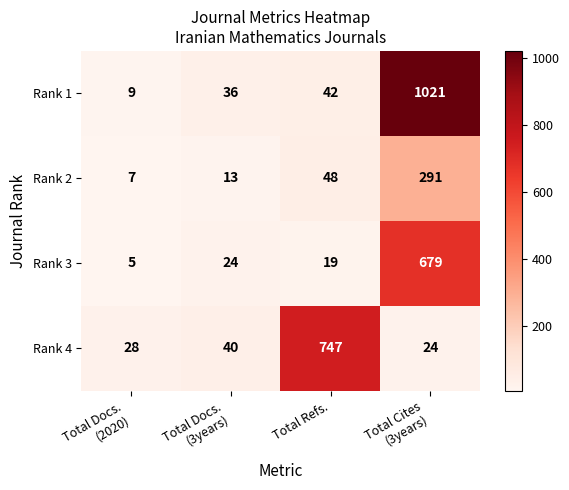

The value of Rank 1 at Total Refs. is 9. True or false?

False